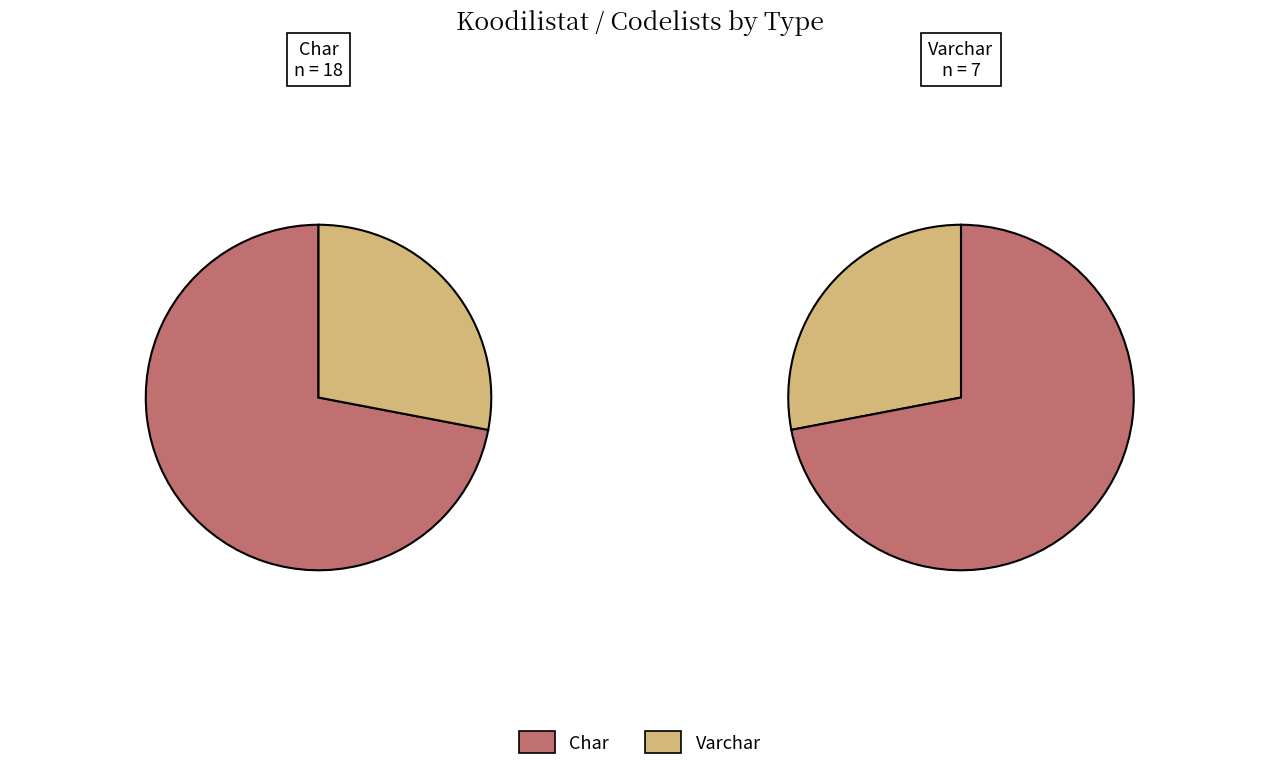

The Varchar(3) slice represents 3% of the pie. True or false?

False